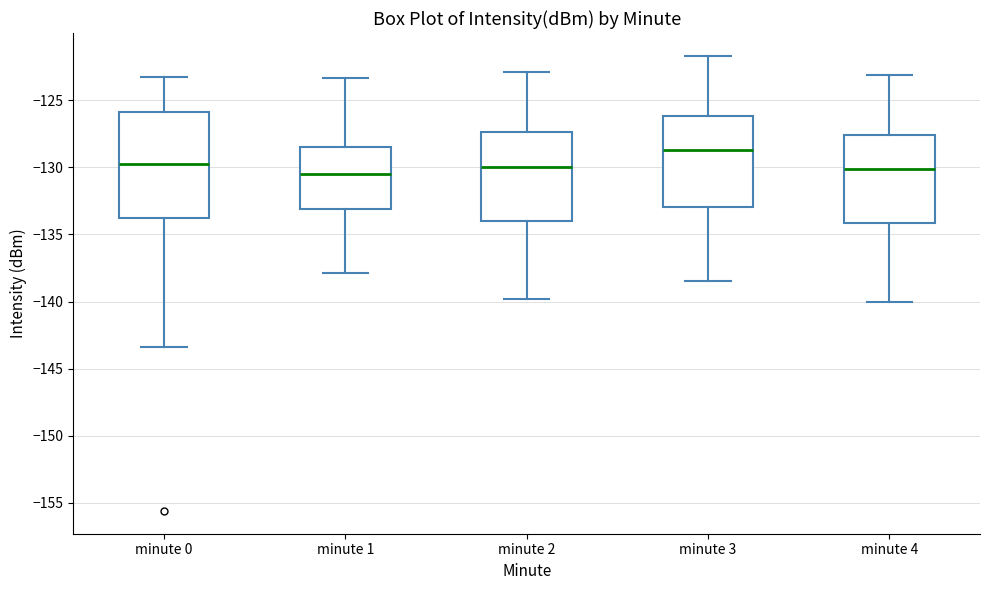

Where is the upper edge of the box for minute 0 on the y-axis? The values are not printed on the chart, so give them approximately, as read against the axis.

-126.0